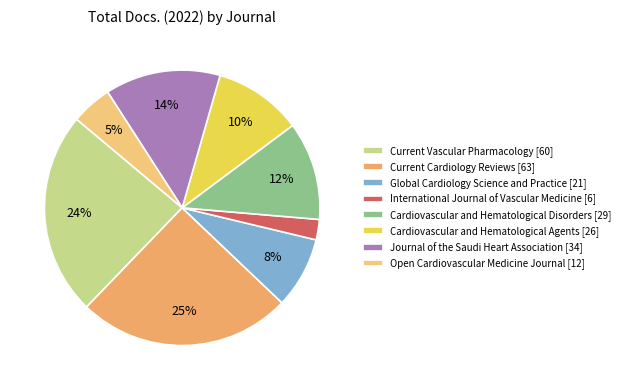

How many slices are in this pie chart?

8